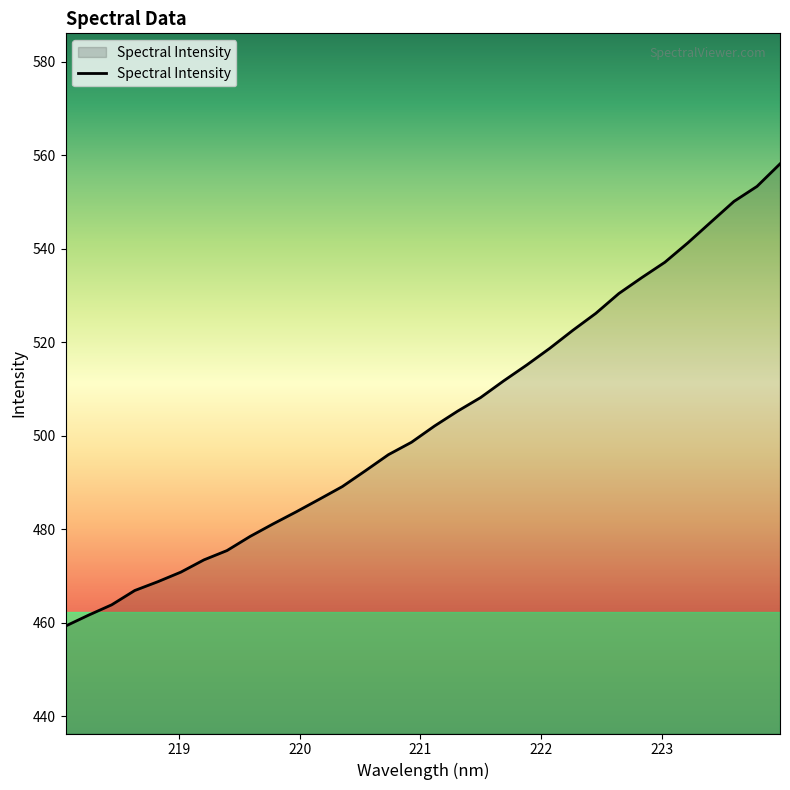

What is the difference between the maximum and minimum values?

98.8